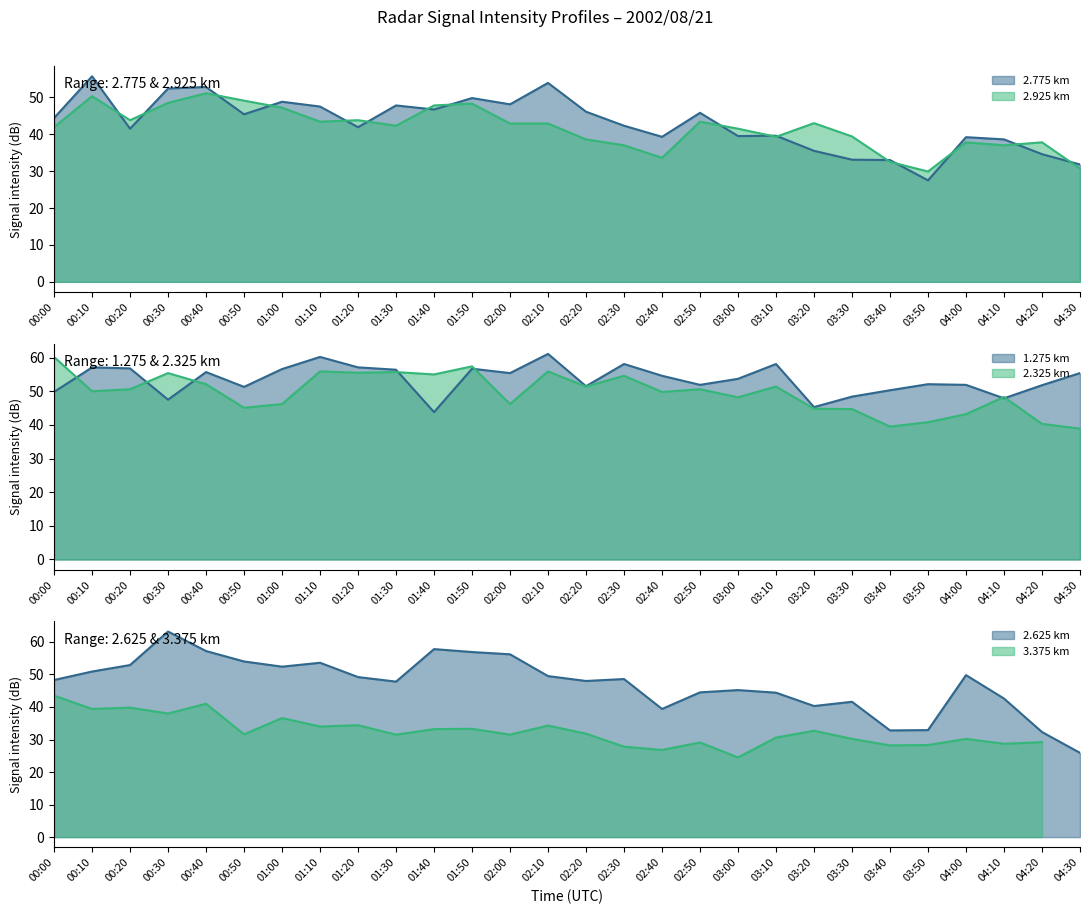

Which label corresponds to the smallest value in the chart?

04:30